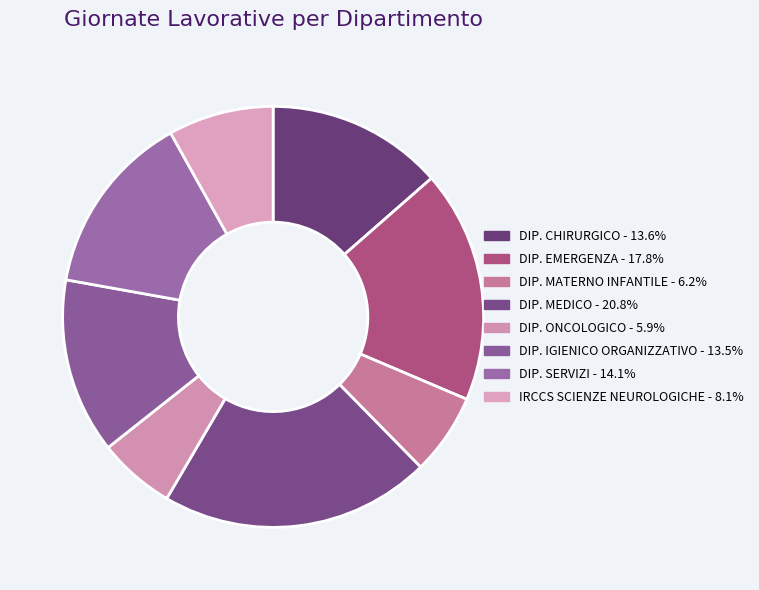

How many slices are in this pie chart?

8